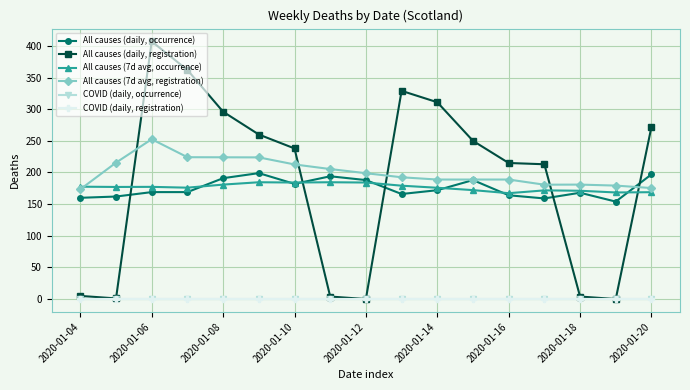

Does the chart have visible grid lines?

Yes